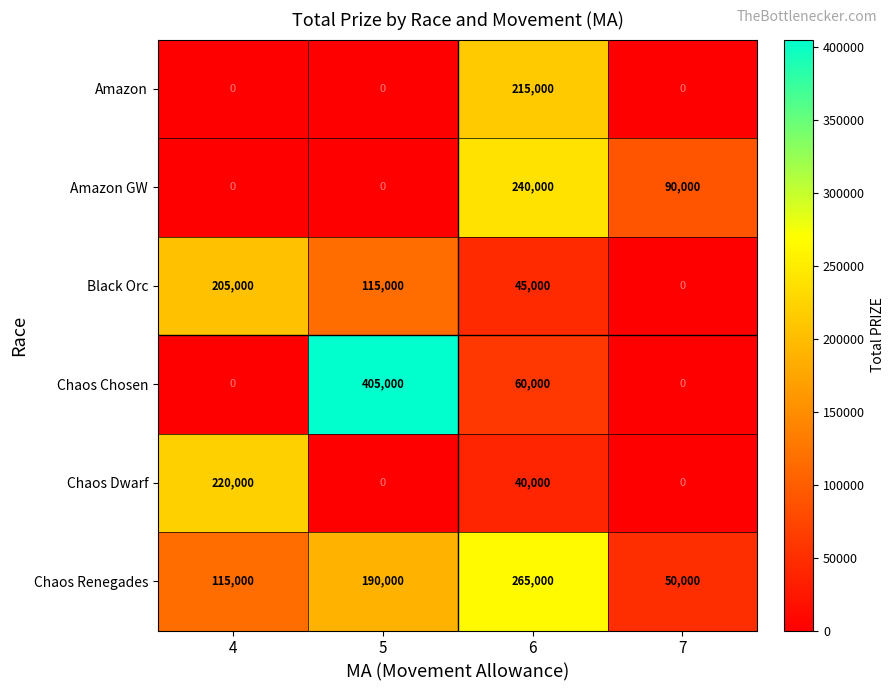

Reading left to right, transcribe all the data shown in this chart.

Amazon: 0	0	215000	0
Amazon GW: 0	0	240000	90000
Black Orc: 205000	115000	45000	0
Chaos Chosen: 0	405000	60000	0
Chaos Dwarf: 220000	0	40000	0
Chaos Renegades: 115000	190000	265000	50000